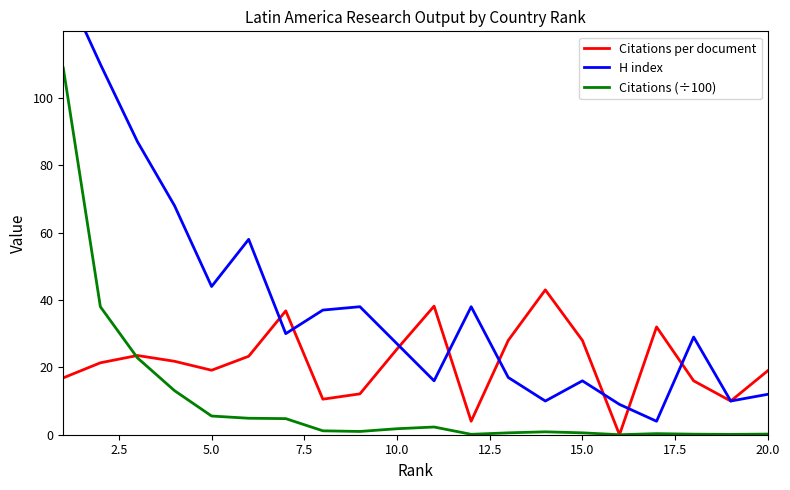

What is the difference between the second highest and minimum values in the H index series?

106.0